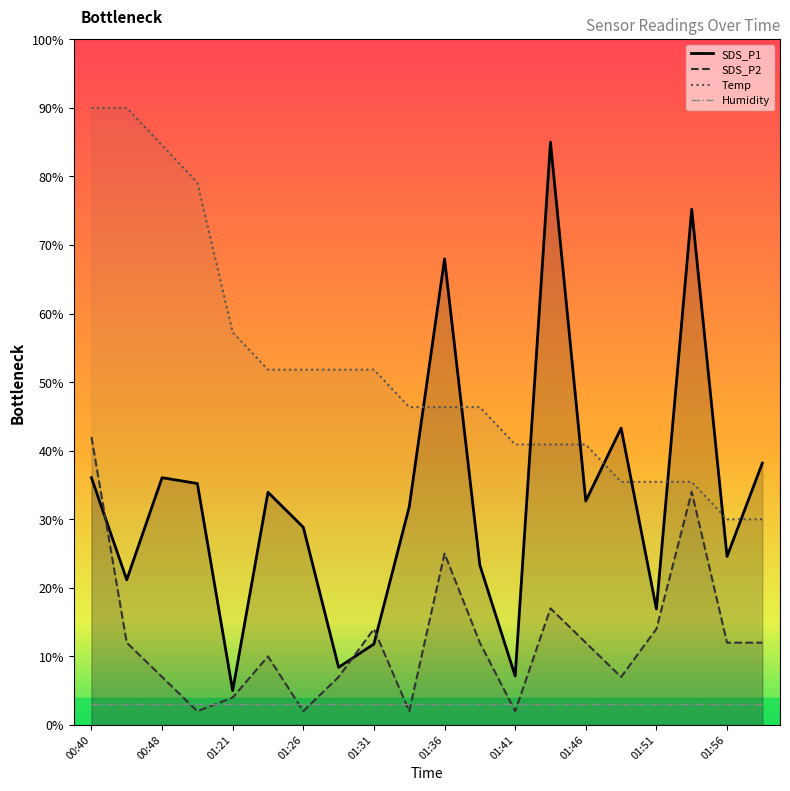

At 01:31, list the series in order from smallest to largest.

Humidity, SDS_P1, SDS_P2, Temp